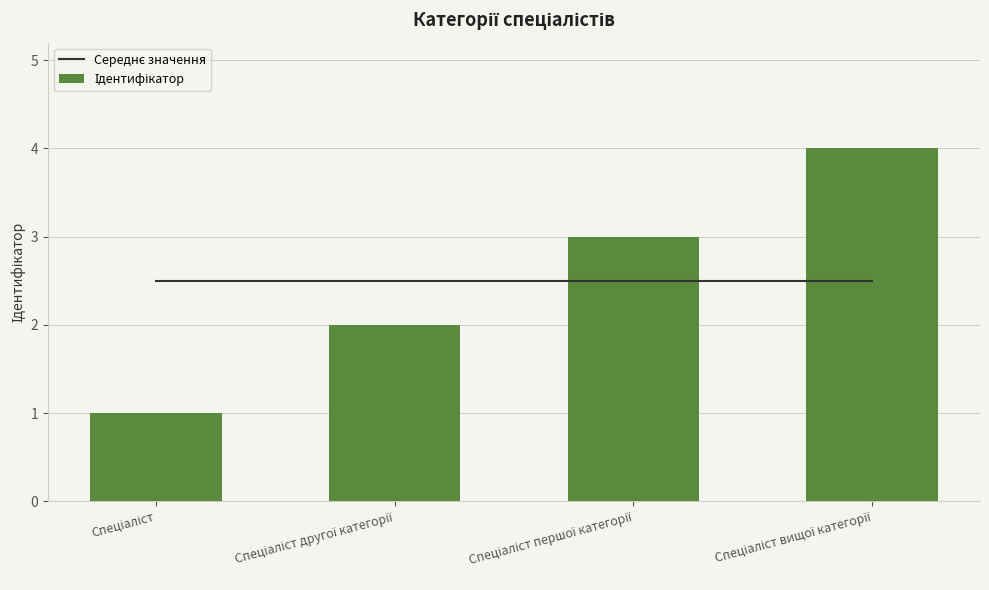

Reading left to right, list all the values displayed in this chart.

Середнє значення: 2.5	2.5	2.5	2.5
Ідентифікатор: 1.0	2.0	3.0	4.0